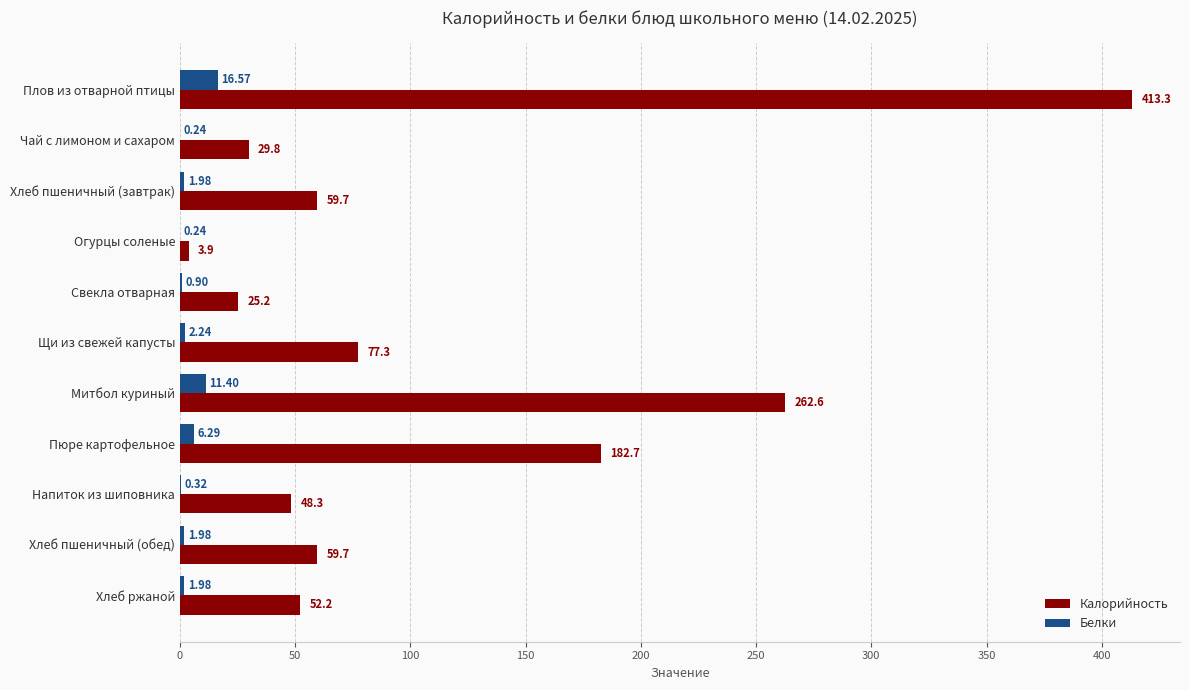

At which category is the sum across all series the highest?

Плов из отварной птицы